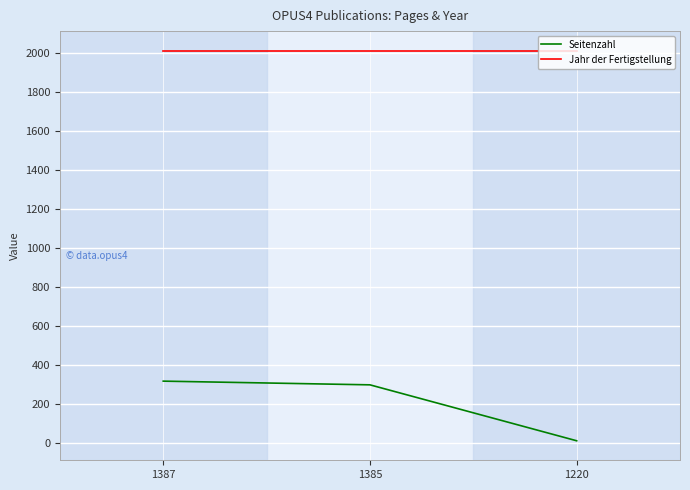

What is the highest value of the Seitenzahl series?

318